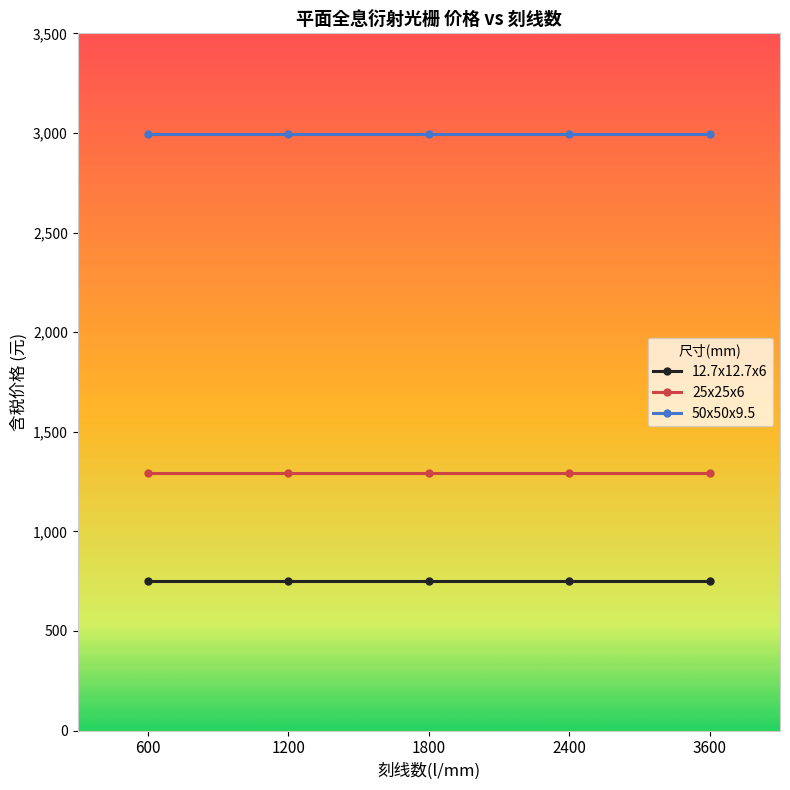

What is the approximate value of 25x25x6 at 2400?

1295